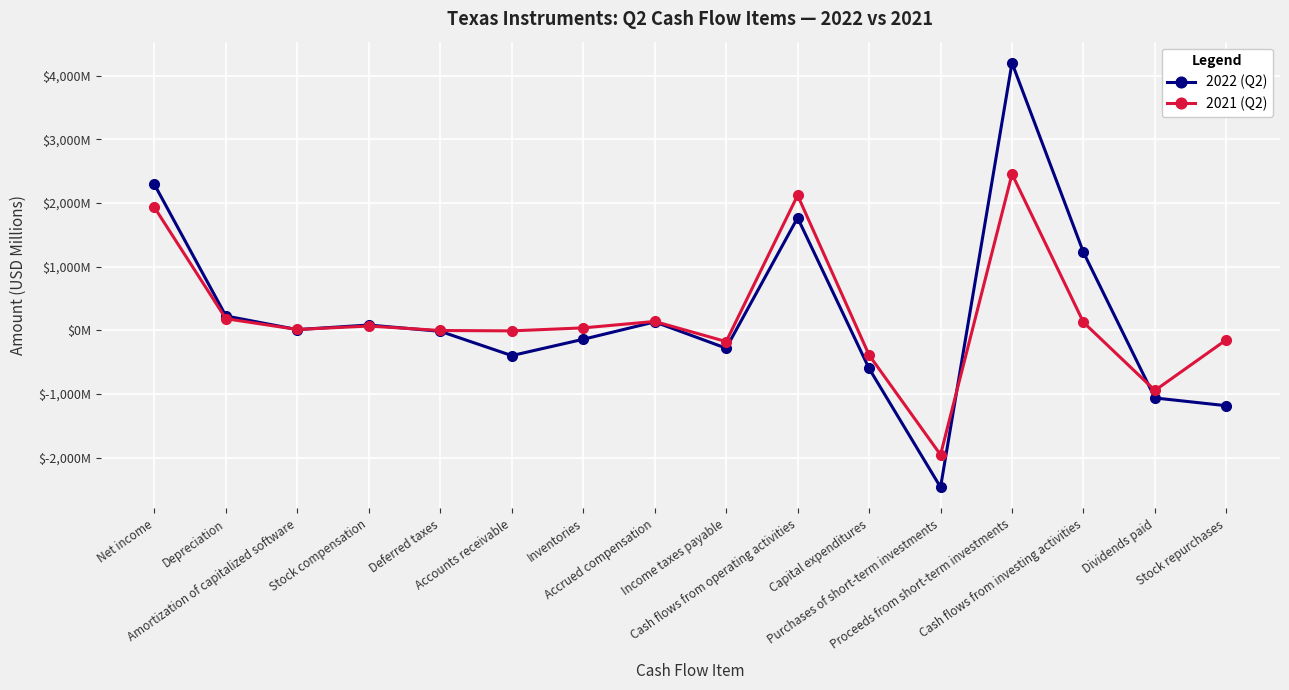

Does the chart have visible grid lines?

Yes